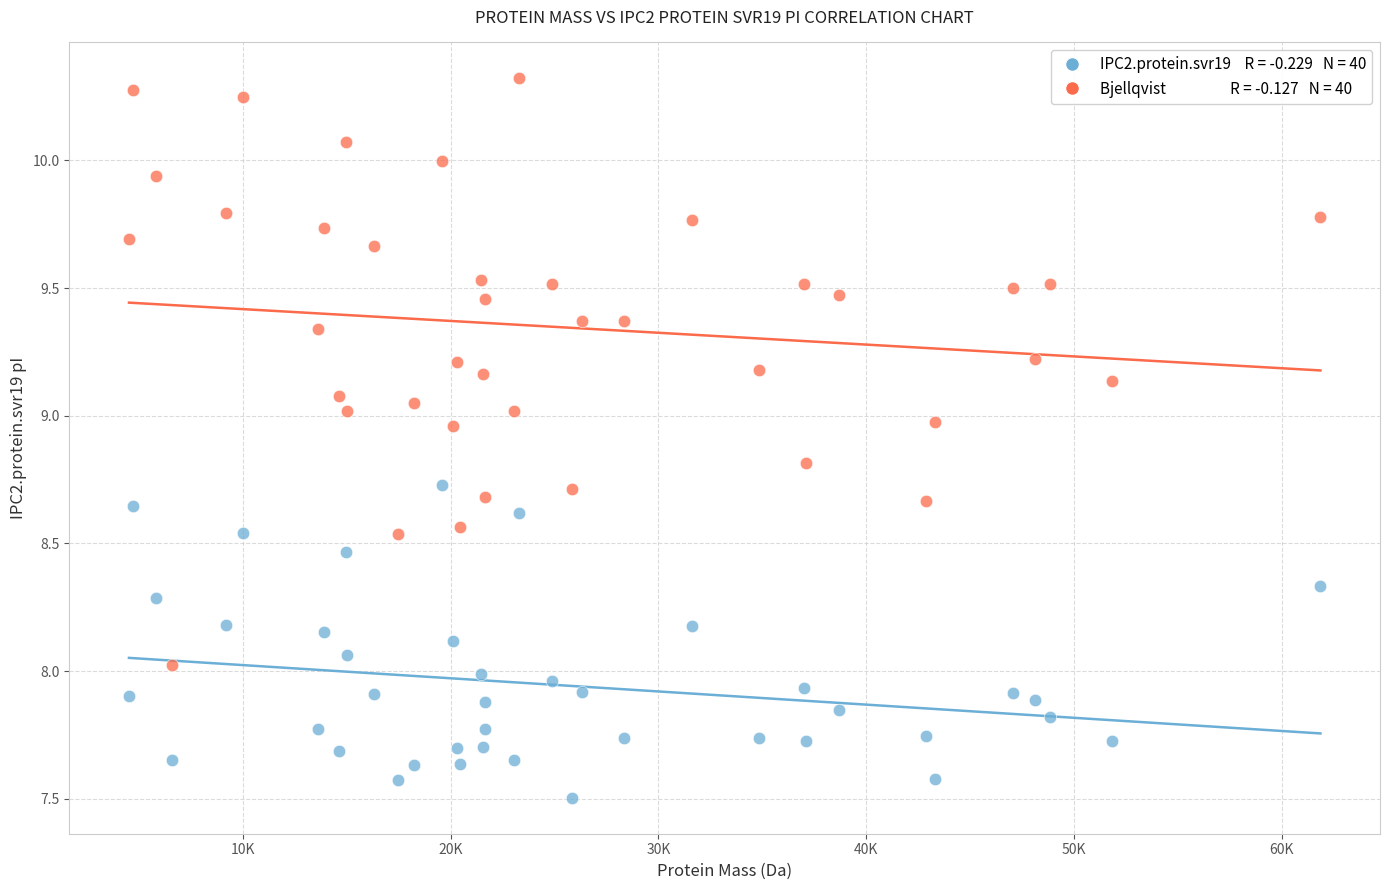

Across all data points, what is the range of Y values (max minus min)?

2.8